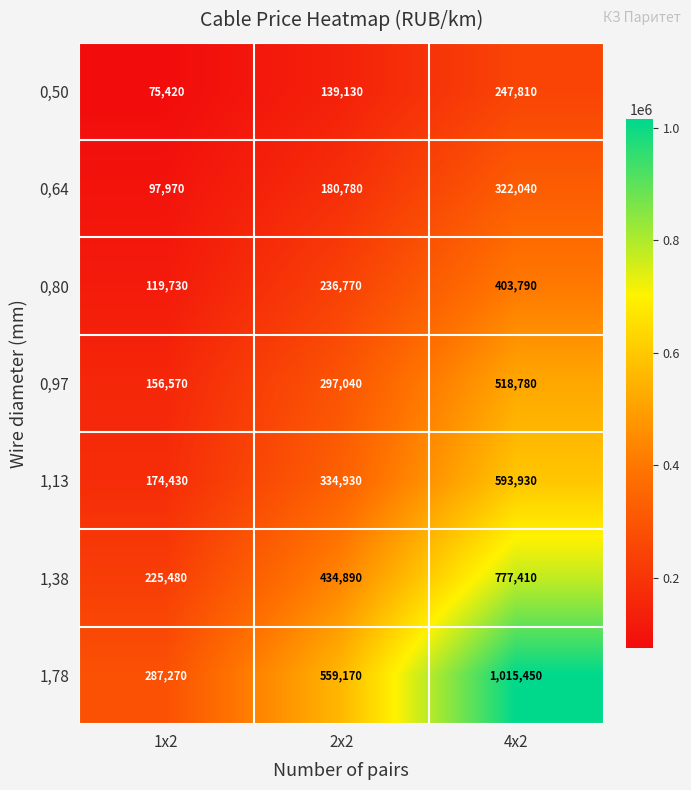

How many 1,78 values are between 287270 and 1015450?

3